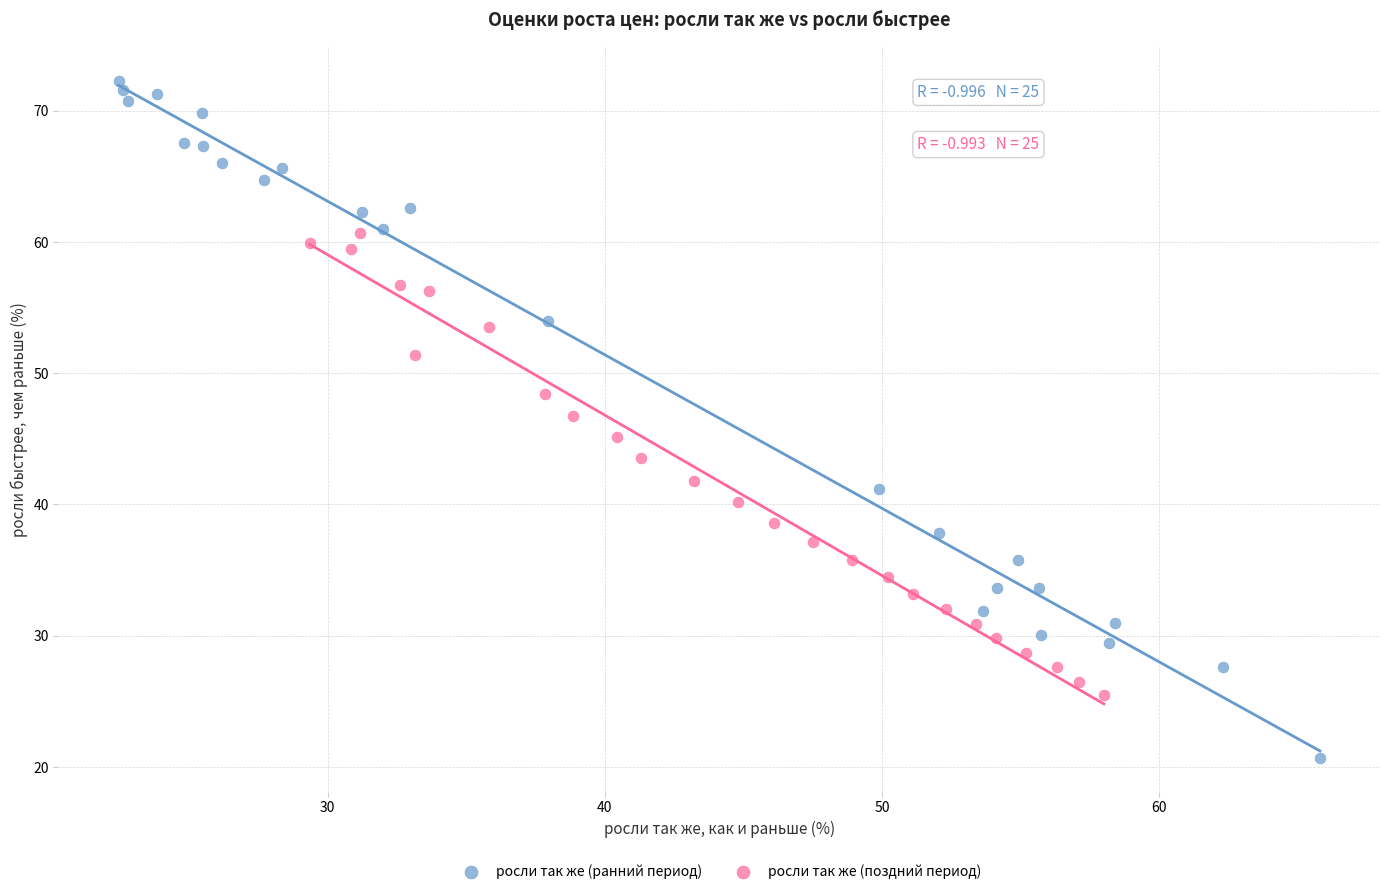

Which series contains the highest Y value?

росли так же (ранний период)